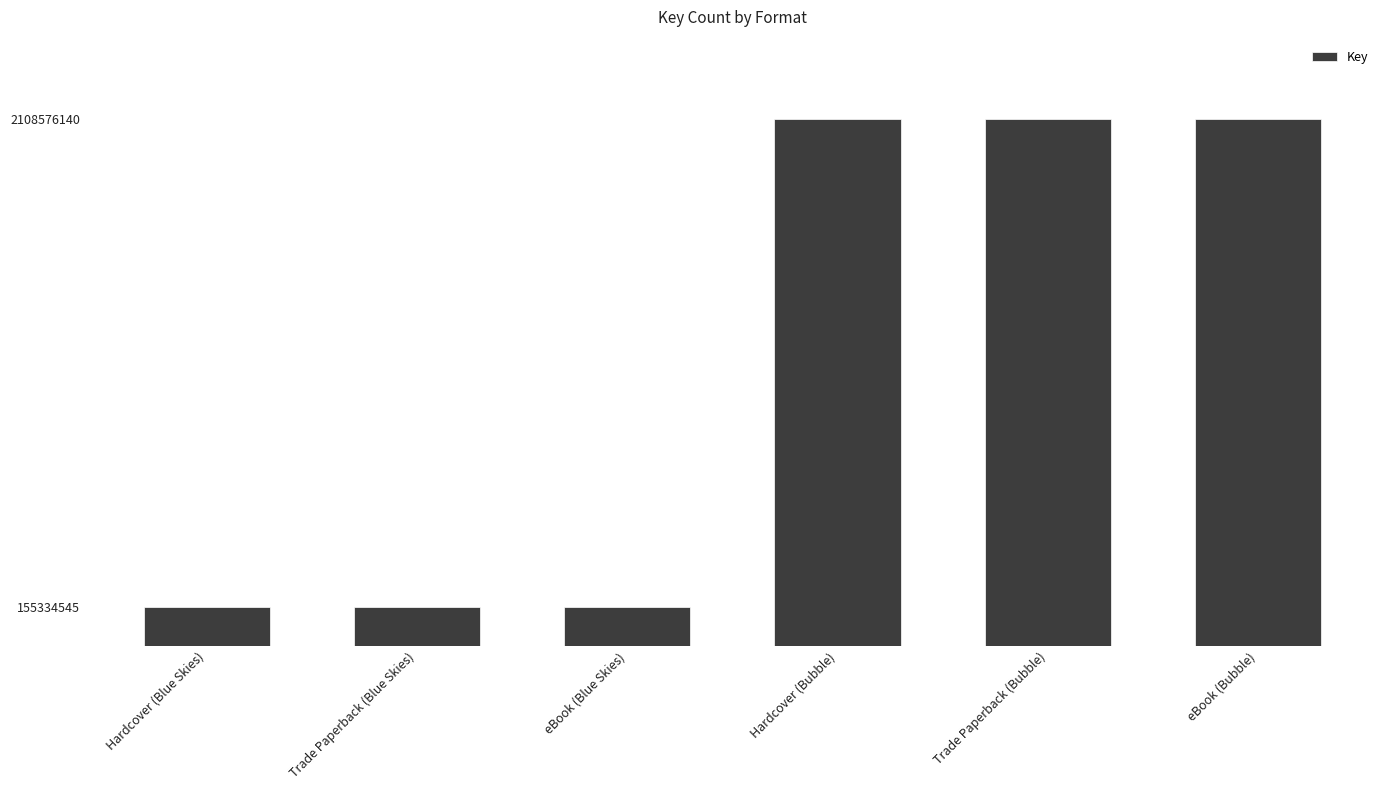

Reading left to right, transcribe all the data shown in this chart.

Hardcover (Blue Skies)=155334545	Trade Paperback (Blue Skies)=155334545	eBook (Blue Skies)=155334545	Hardcover (Bubble)=2108576140	Trade Paperback (Bubble)=2108576140	eBook (Bubble)=2108576140